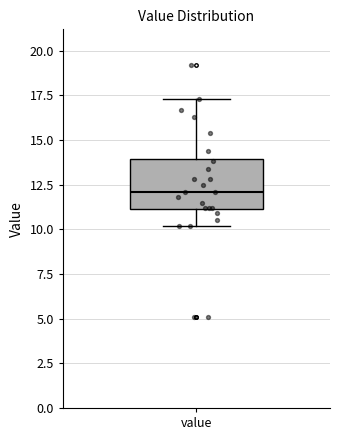

Where does the upper whisker of the box for value end on the y-axis? The values are not printed on the chart, so give them approximately, as read against the axis.

17.5